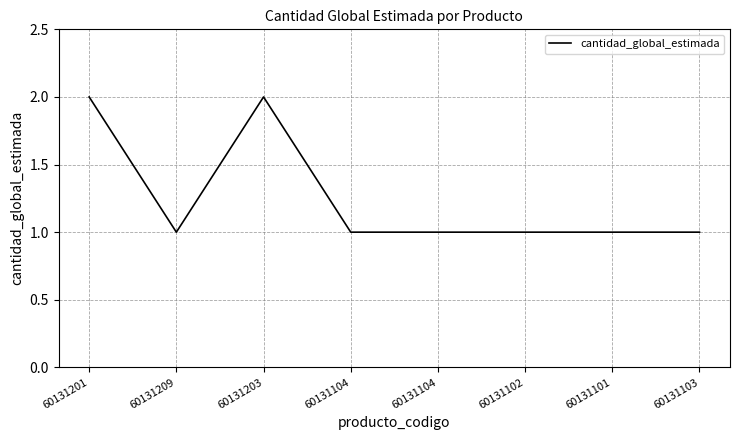

What is the minimum value shown in the chart?

1